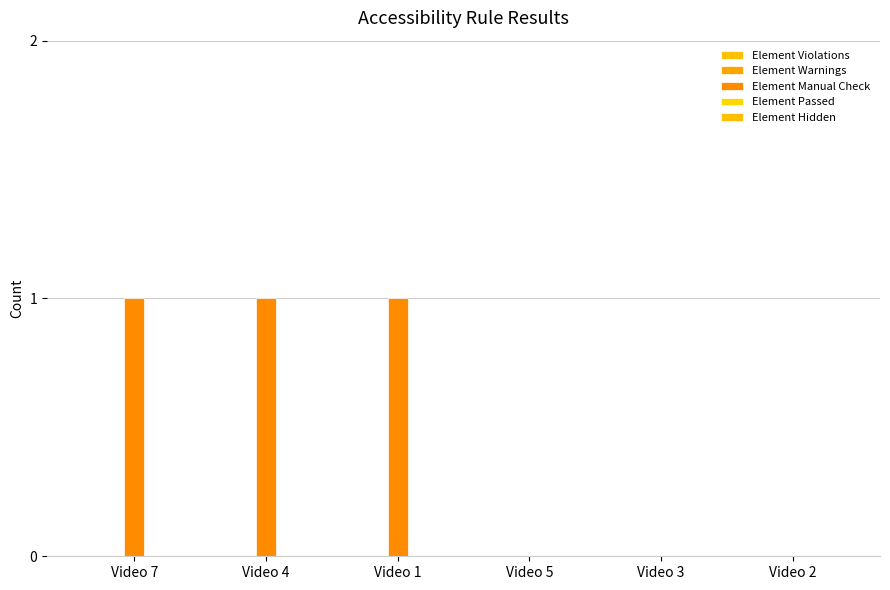

How many series are shown in this chart?

1